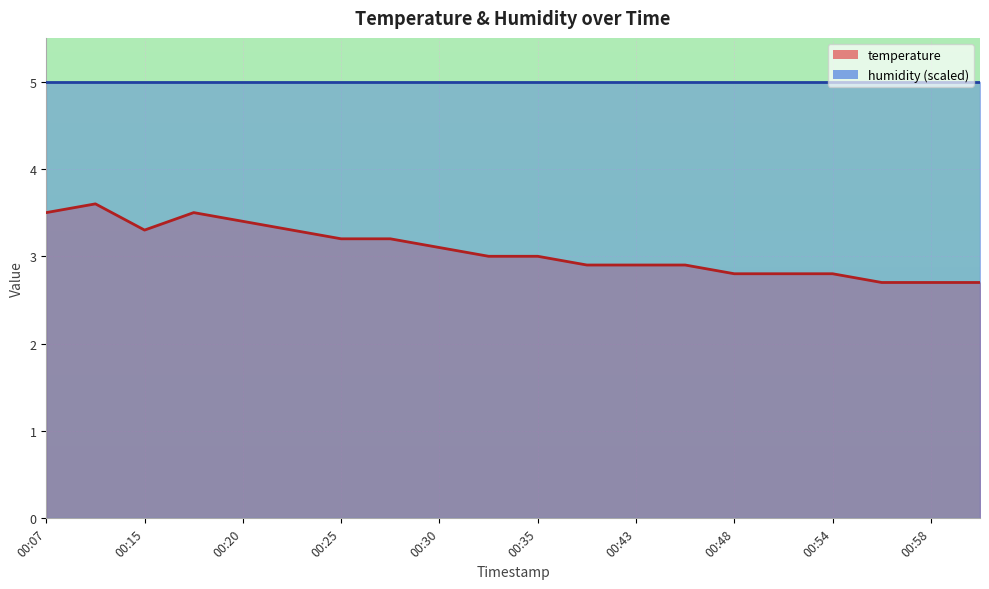

What is the difference between the second highest and minimum values?

0.8